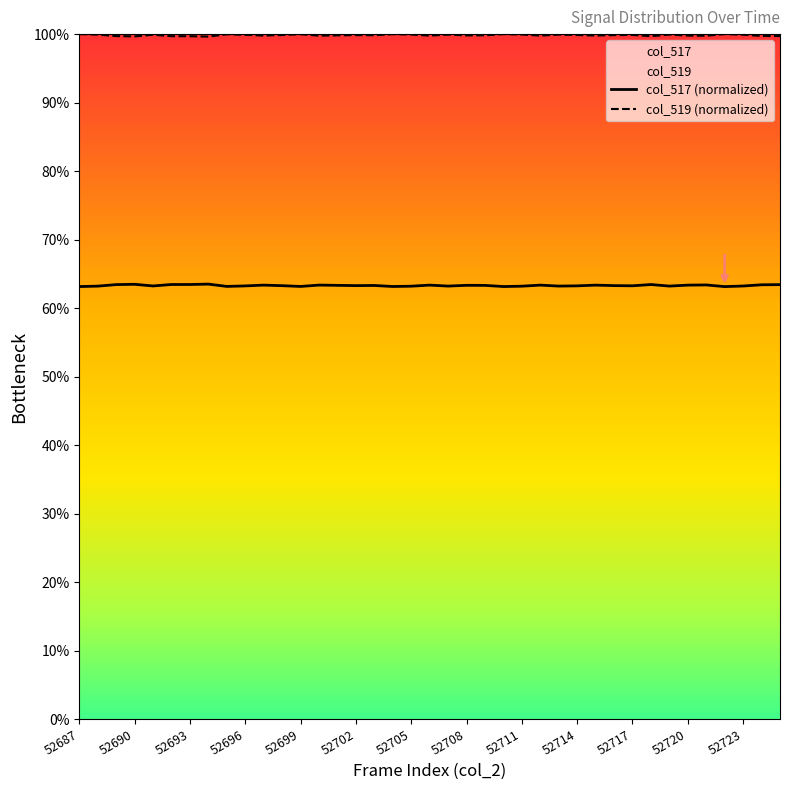

In col_519 (normalized), how many points are higher than both neighbors (excluding endpoints)?

11